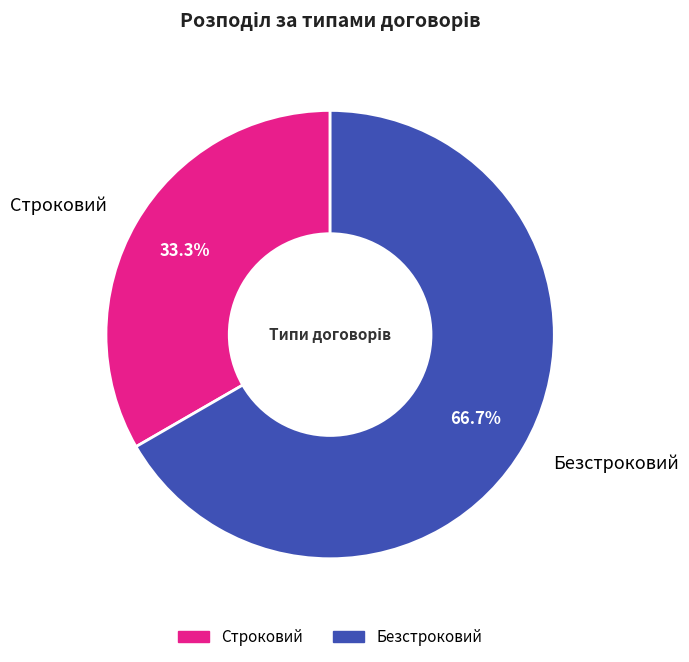

How much of the chart is everything except Безстроковий?

33.3%